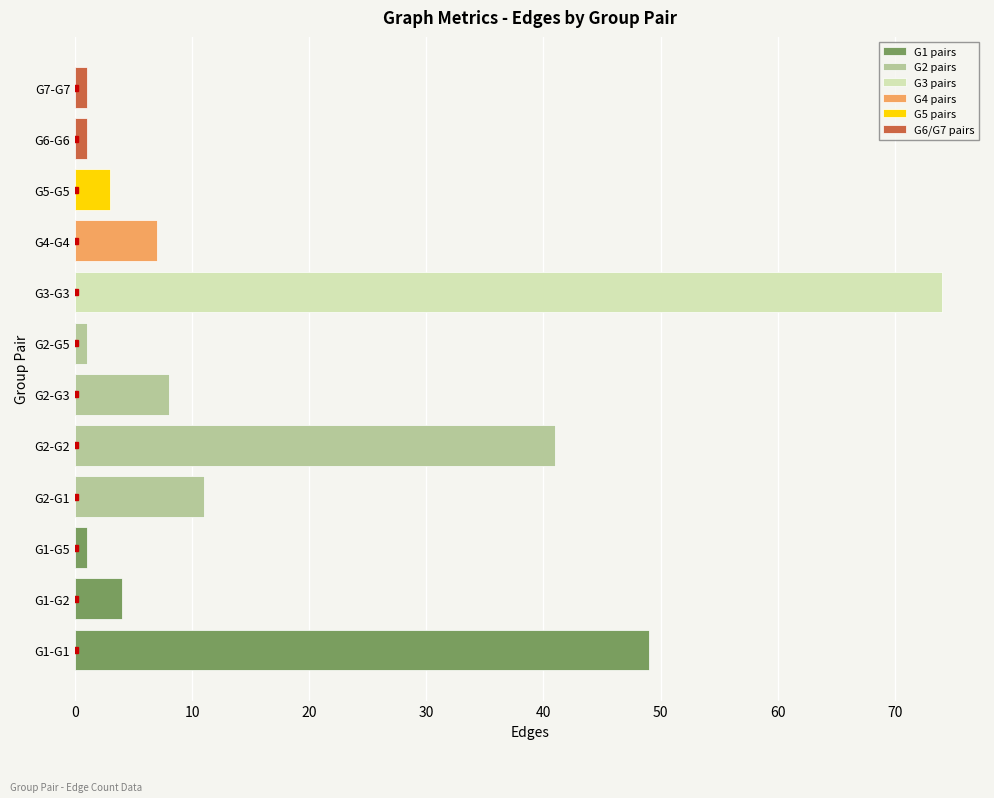

Reading left to right, what are all the values shown in this chart?

49	4	1	11	41	8	1	74	7	3	1	1